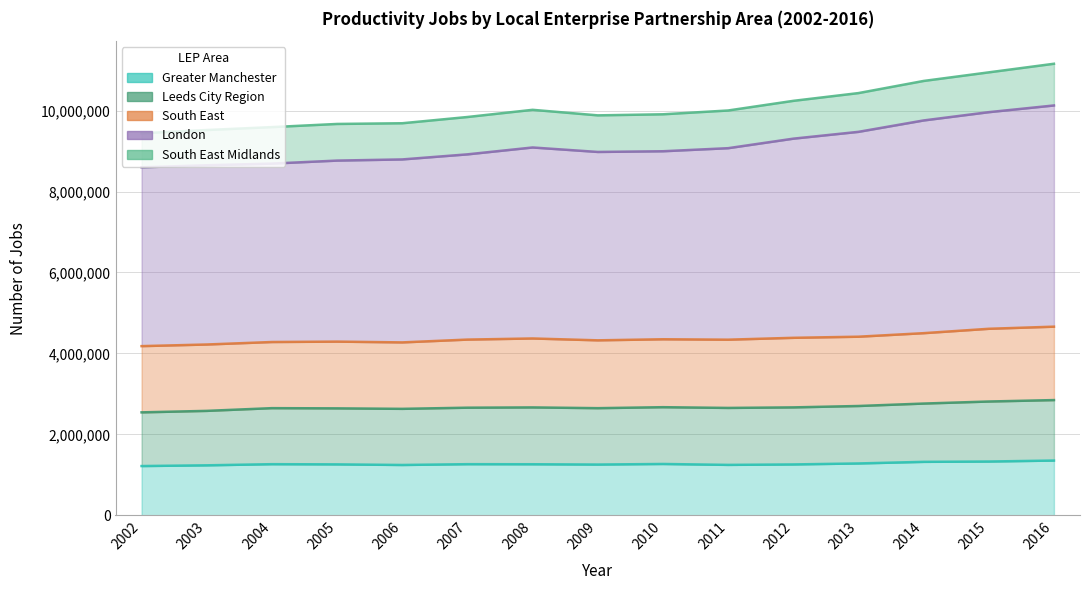

At which category is the sum across all series the highest?

2016